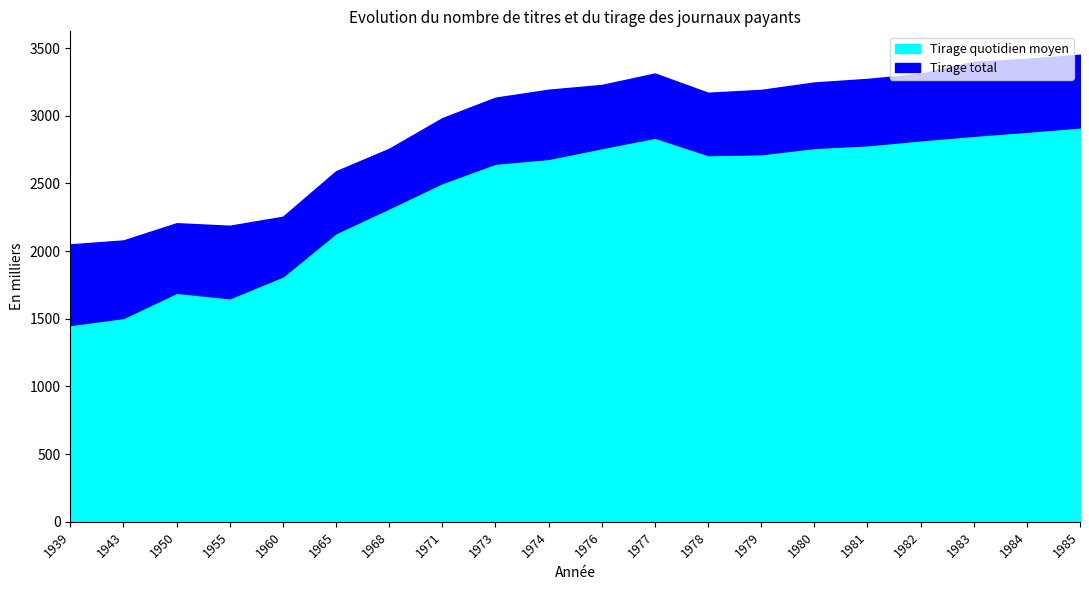

At which category is the sum across all series the highest?

1985